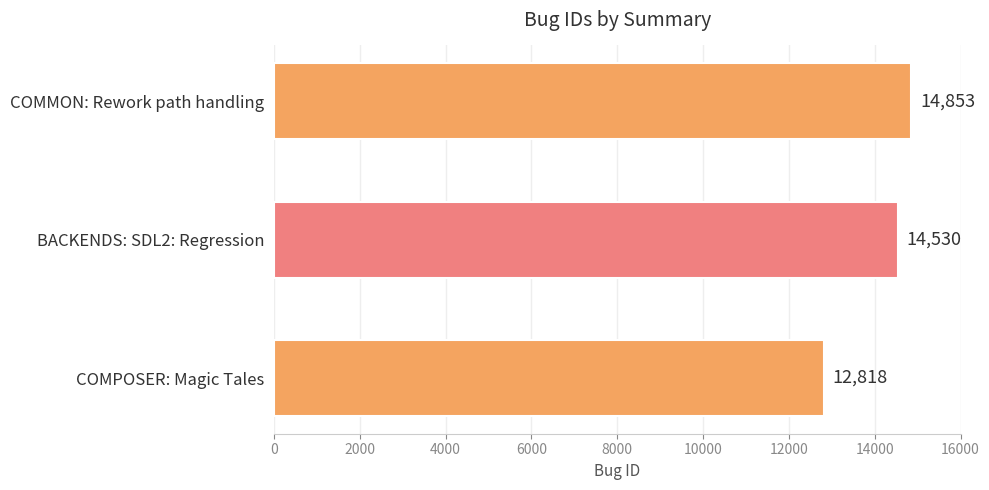

The value at COMPOSER: Magic Tales is 12818. True or false?

True